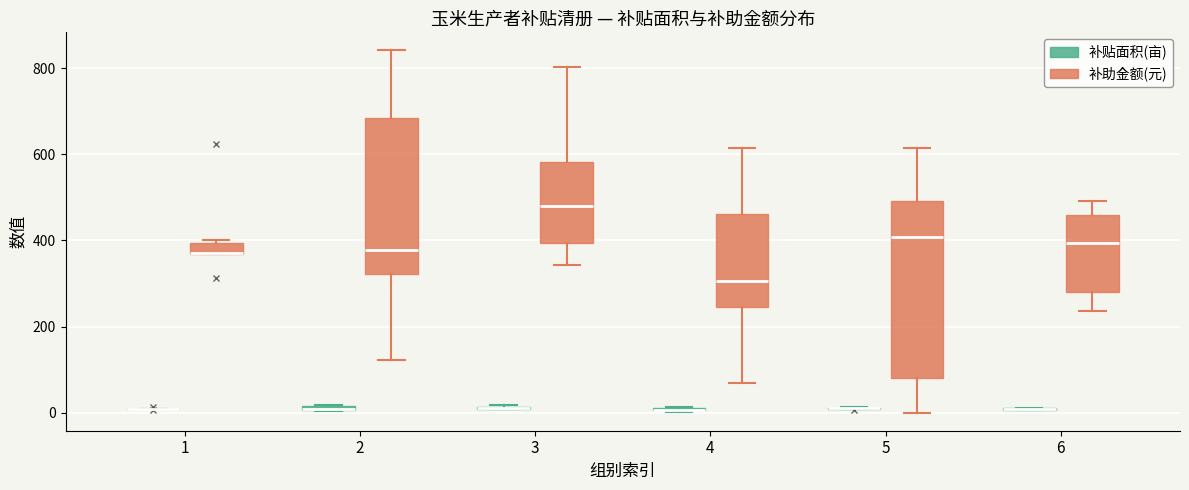

Where does the upper whisker of the box for 5 (补助金额(元)) end on the y-axis? The values are not printed on the chart, so give them approximately, as read against the axis.

620